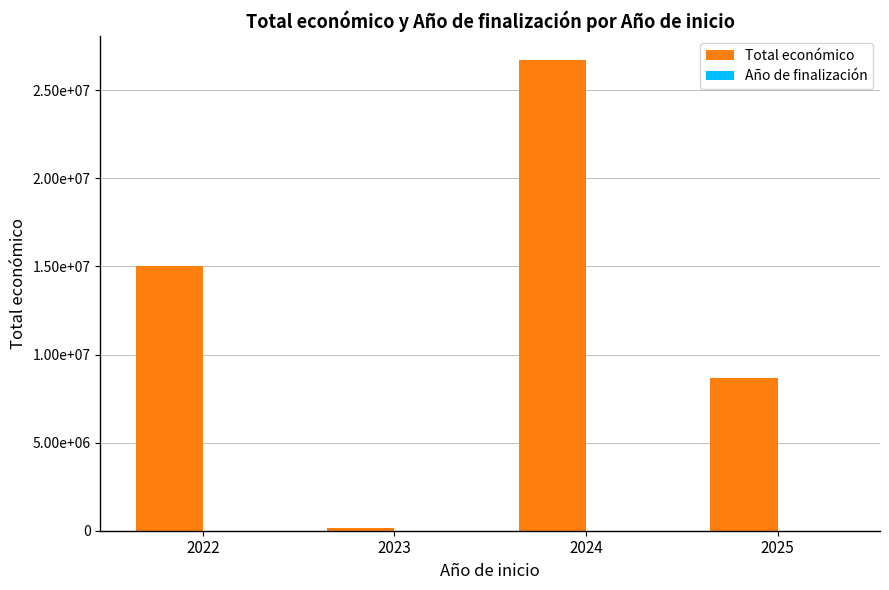

Where does the Año de finalización series first go above 2028?

2022